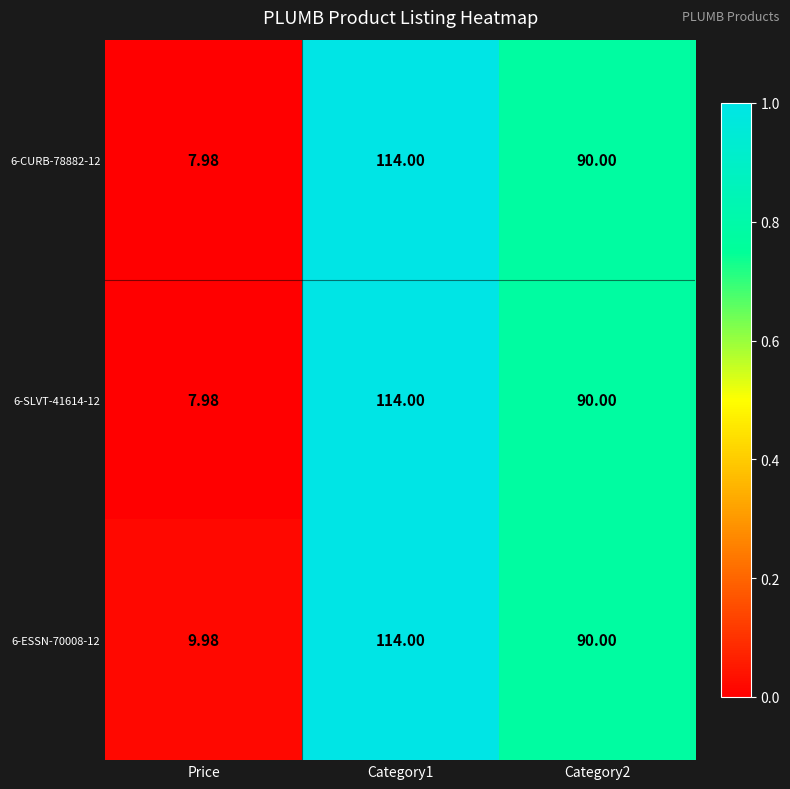

How many categories are shown in the chart?

3